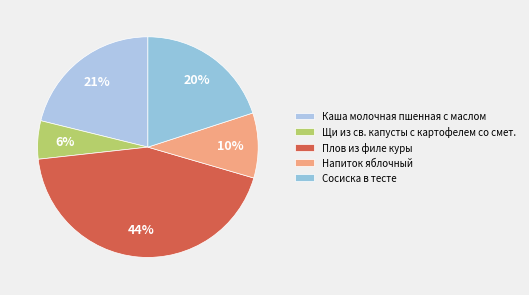

True or false: Сосиска в тесте accounts for 20% of the total.

True